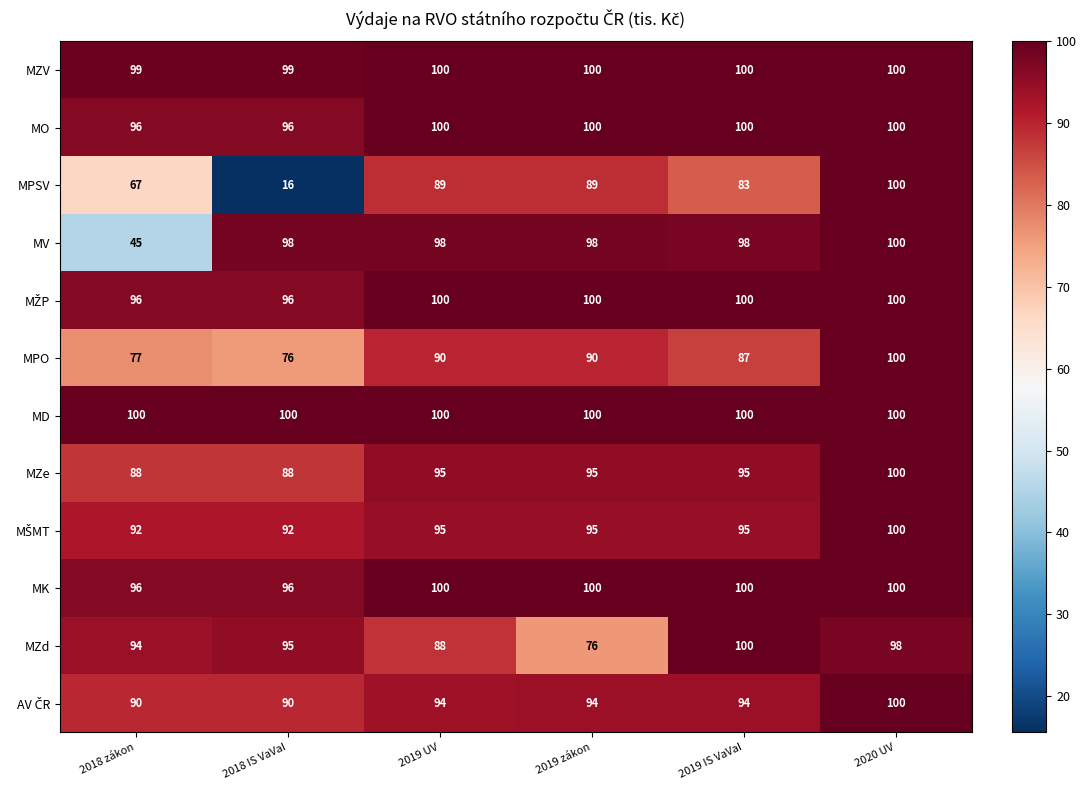

What is the highest value of the MV series?

100